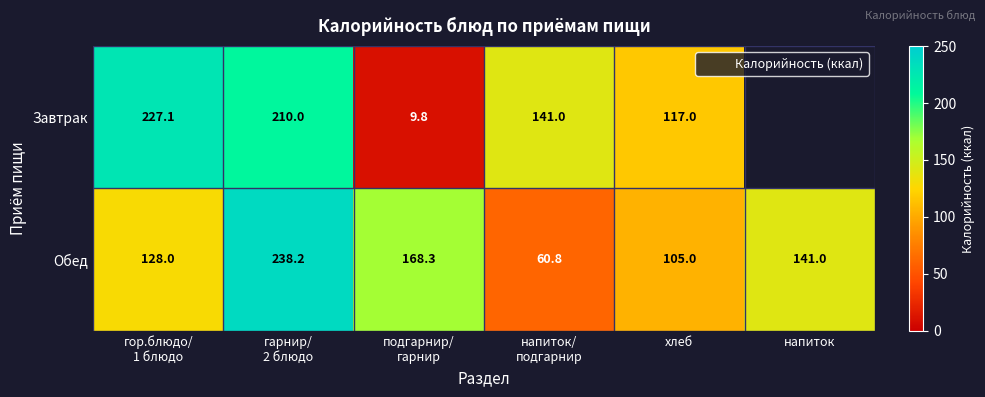

List the series in order of their peak value, lowest first.

Завтрак, Обед